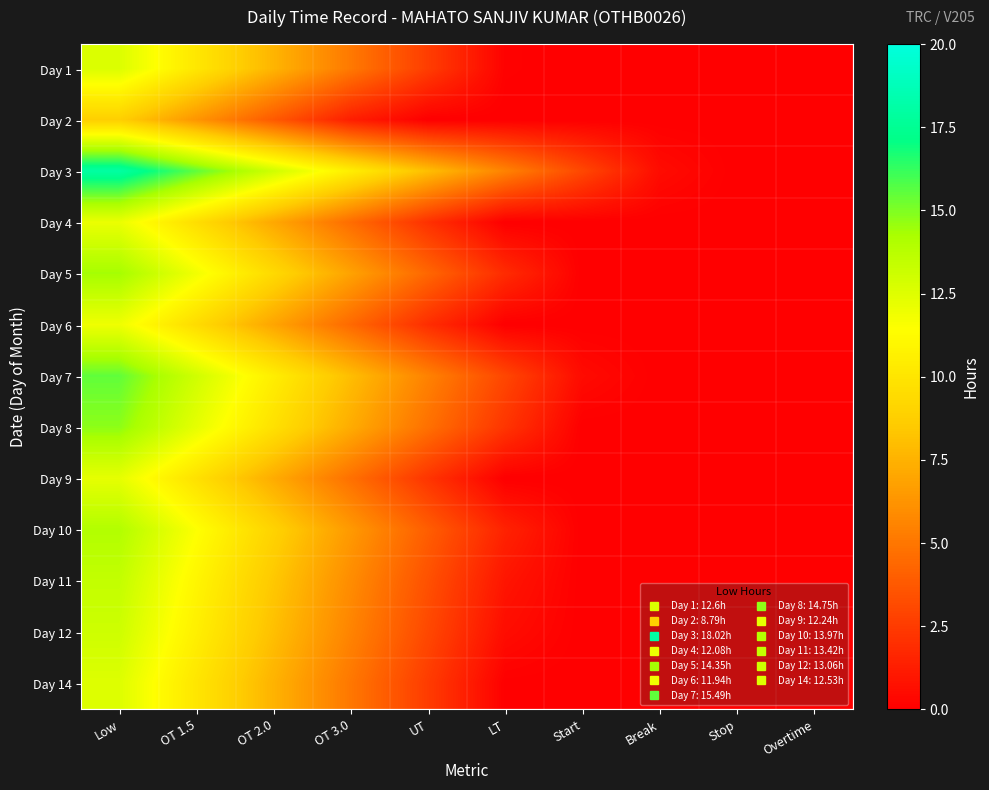

What is the spread (max minus min) of values at OT 3.0?

9.2